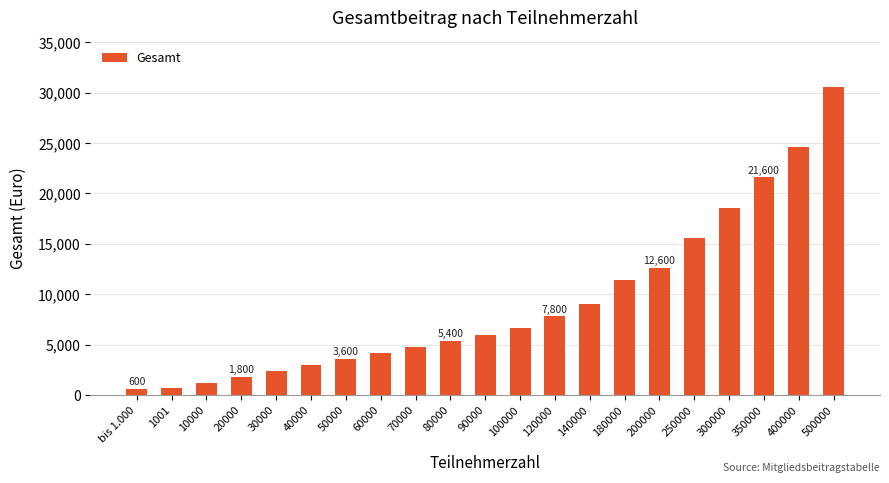

What position from the left is 40000?

6